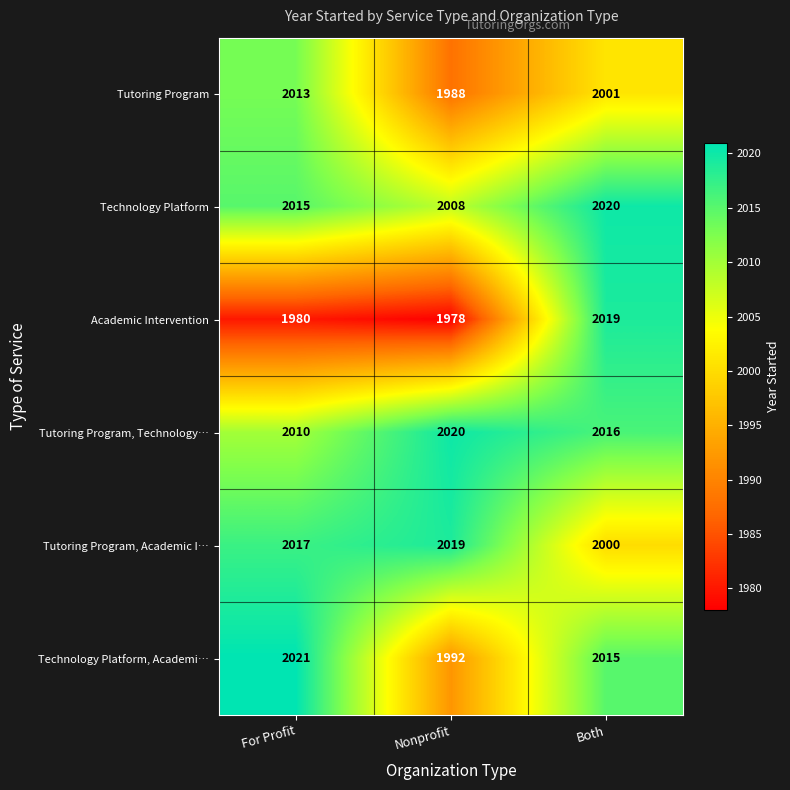

Reading left to right, list all the values displayed in this chart.

Tutoring Program: 2013	1988	2001
Technology Platform: 2015	2008	2020
Academic Intervention: 1980	1978	2019
Tutoring Program, Technology…: 2010	2020	2016
Tutoring Program, Academic I…: 2017	2019	2000
Technology Platform, Academi…: 2021	1992	2015